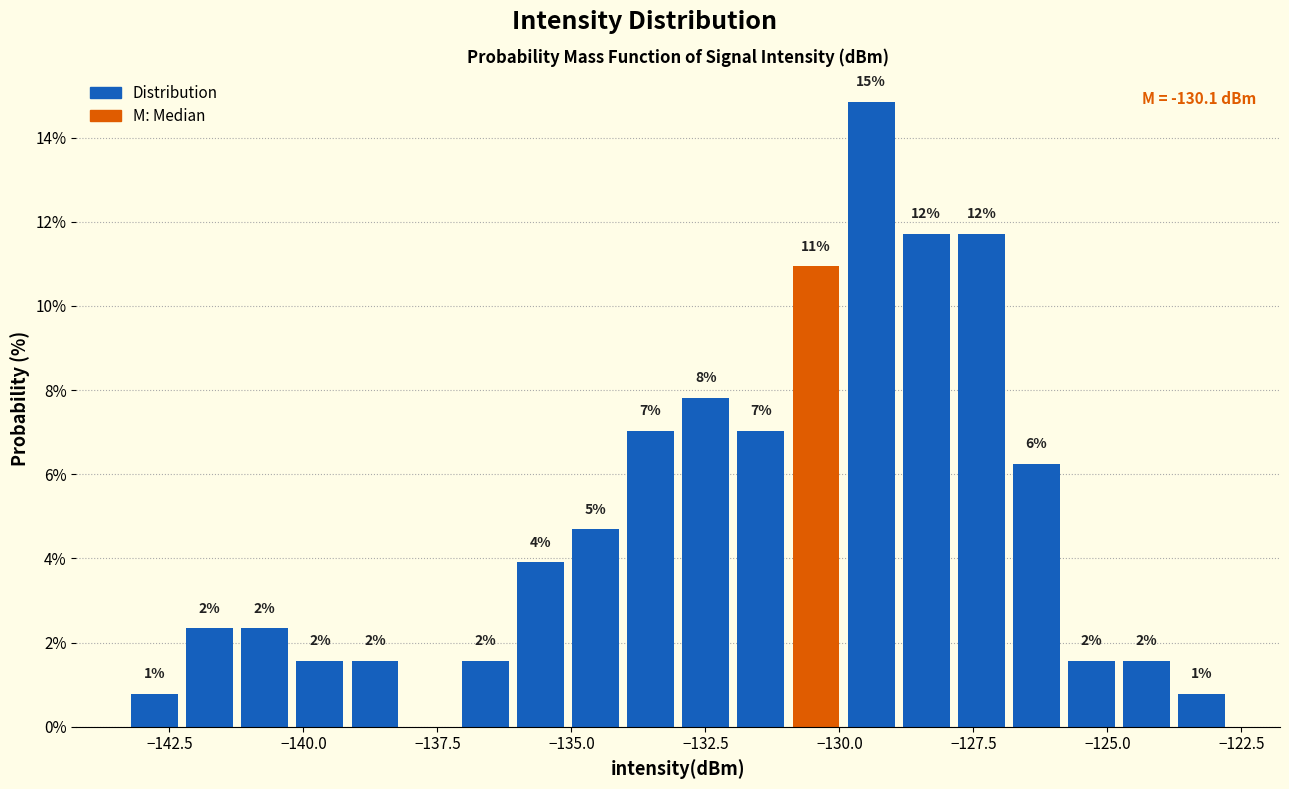

Around what value on the x-axis is the tallest bar? Give the approximate position of its centre, as read against the axis.

-129.5